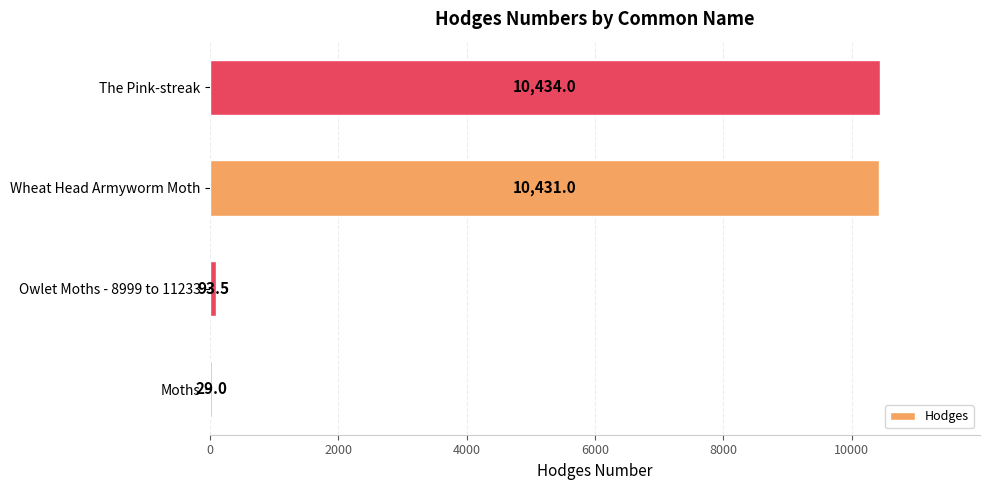

What is the sum of the values at The Pink-streak and Wheat Head Armyworm Moth?

20865.0